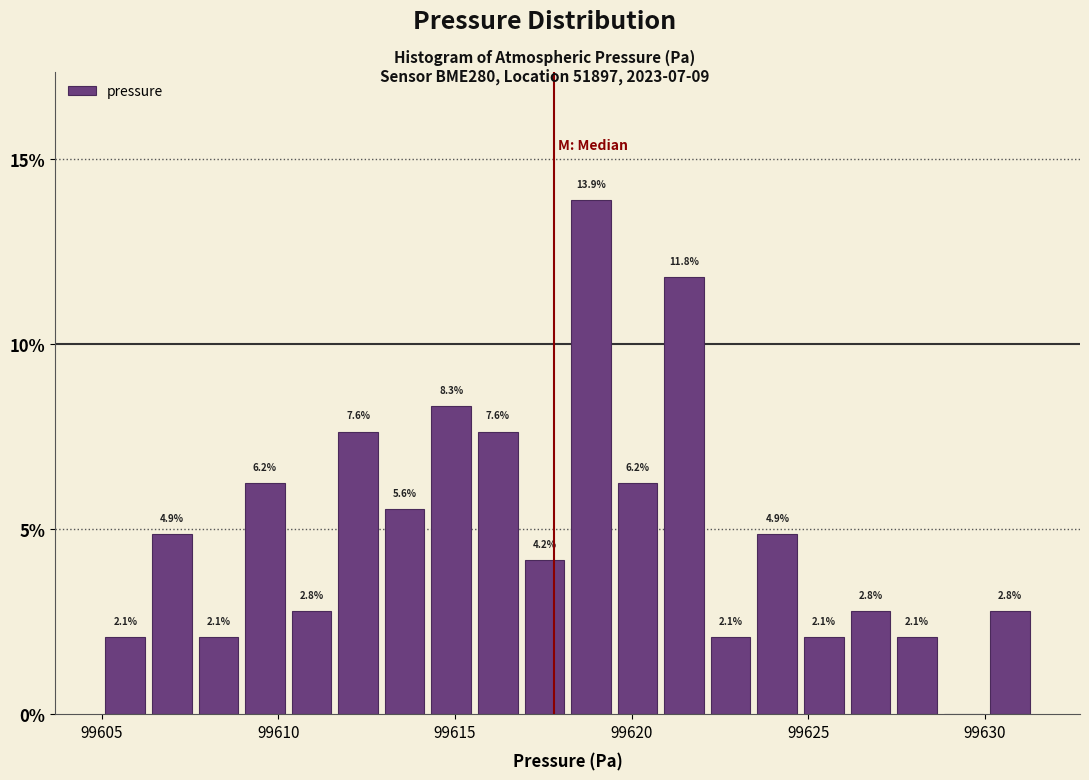

Around what value on the x-axis is the tallest bar? Give the approximate position of its centre, as read against the axis.

99619.0